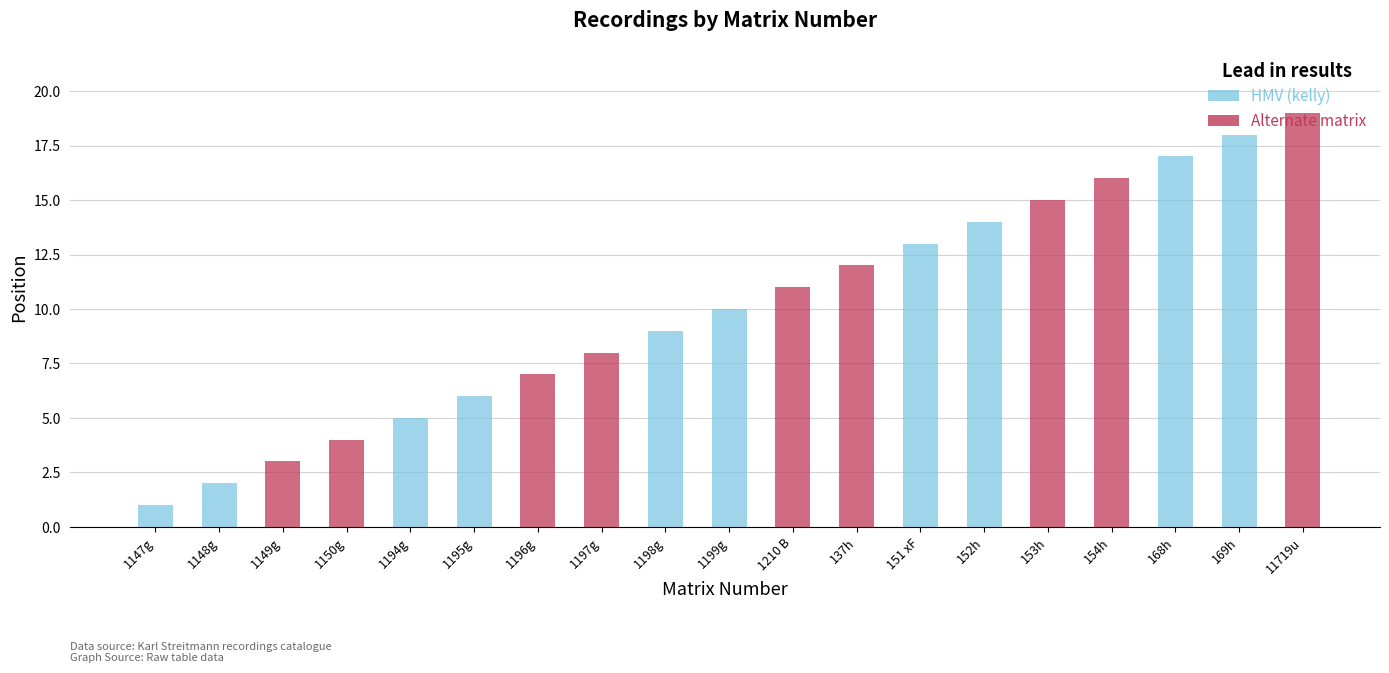

What is the label of the 6th bar from the left?

1195g